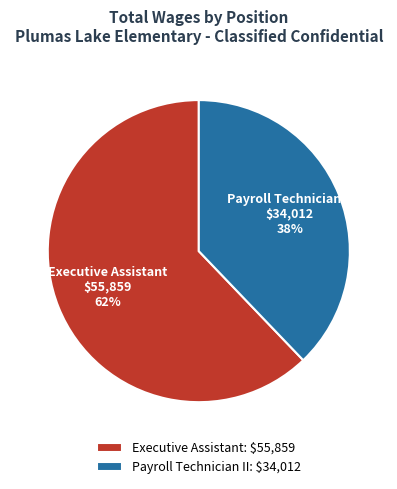

What is the largest slice in the pie chart?

Executive Assistant